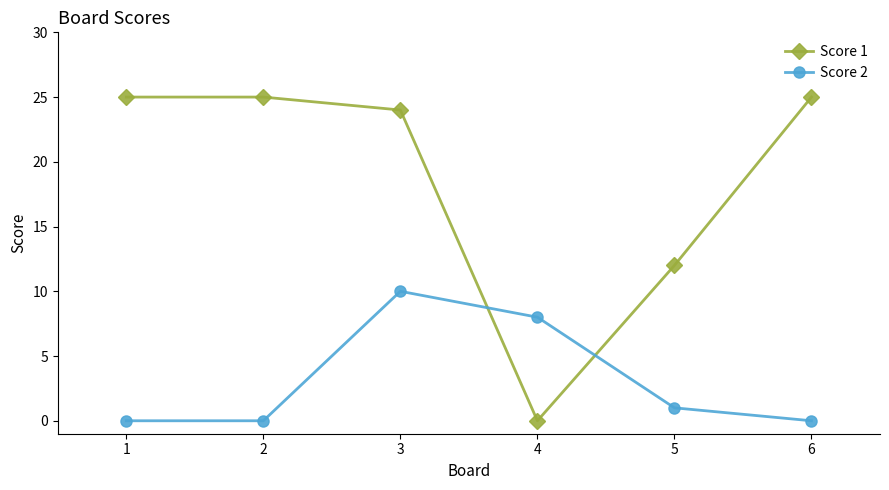

What are all the series names shown in the legend?

Score 1, Score 2